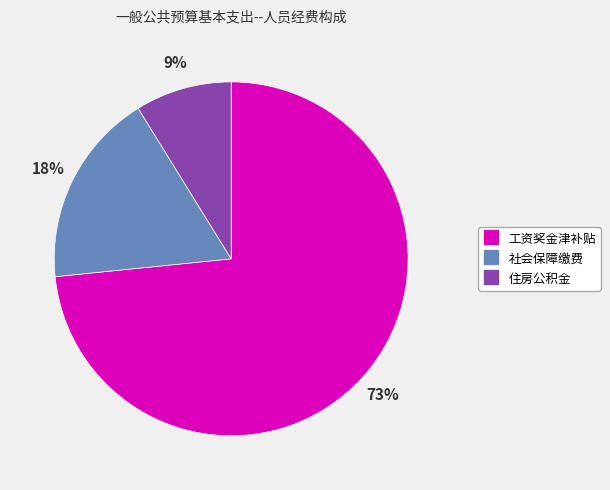

To the nearest percent, what is the difference between the 社会保障缴费 and 住房公积金 slice percentages?

9%